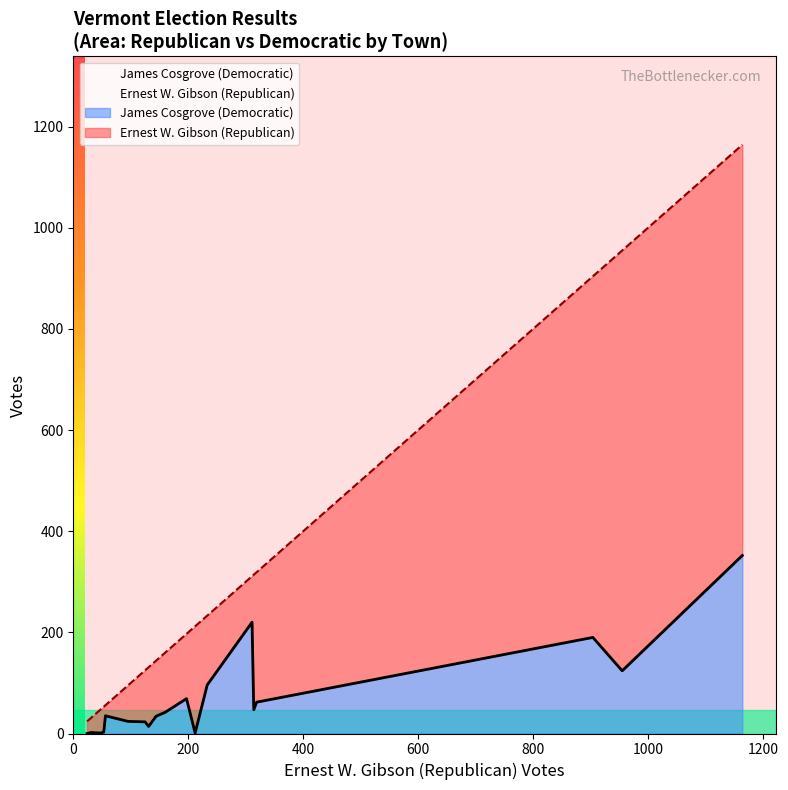

Reading left to right, what are all the values shown in this chart?

Ernest W. Gibson (Republican): Albany=197	Andover=28	Athens=48	Baltimore=24	Barnard=212	Barnet=314	Barre City=1164	Barre Town=233	Barton=904	Berlin=319	Bethel=160	Bloomfield=56	Bradford=144	Braintree=95	Brattleboro=955	Bridgewater=125	Brighton=311	Brookfield=131	Brookline=30	Brownington=53
James Cosgrove (Democratic): Albany=69	Andover=1	Athens=1	Baltimore=0	Barnard=1	Barnet=47	Barre City=352	Barre Town=96	Barton=190	Berlin=62	Bethel=42	Bloomfield=35	Bradford=34	Braintree=24	Brattleboro=124	Bridgewater=23	Brighton=220	Brookfield=14	Brookline=2	Brownington=3